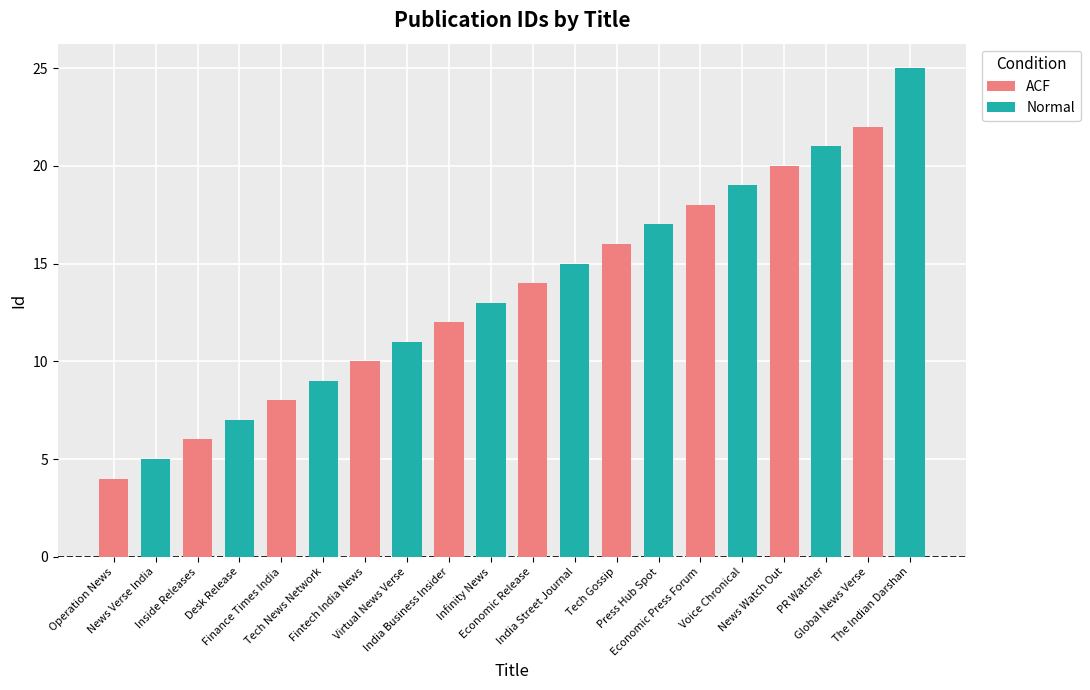

Reading right to left, what are all the values shown in this chart?

25	22	21	20	19	18	17	16	15	14	13	12	11	10	9	8	7	6	5	4